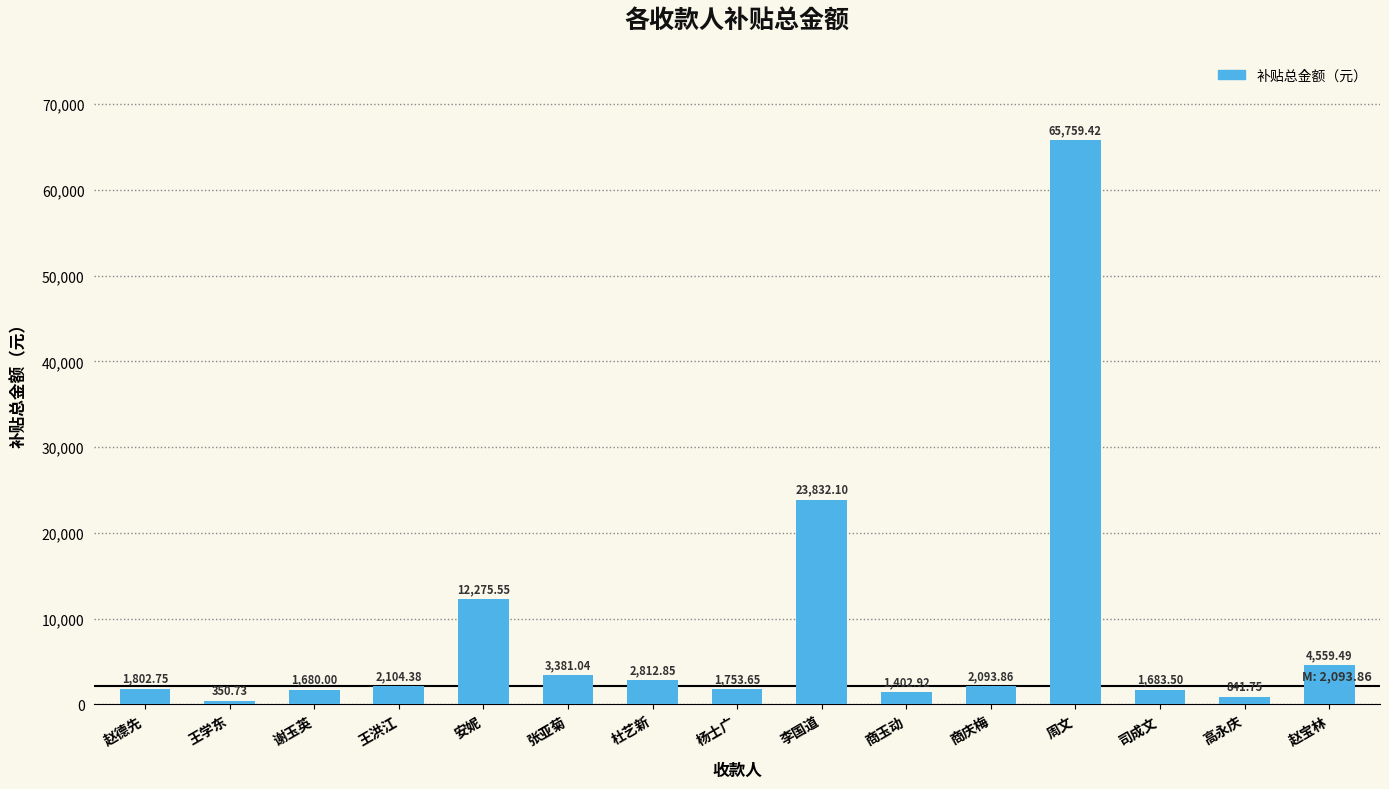

Where does the data first go above 2093?

王洪江